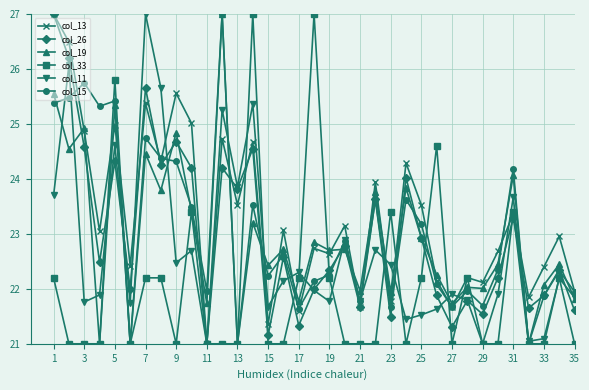

How many distinct data groups are displayed?

6